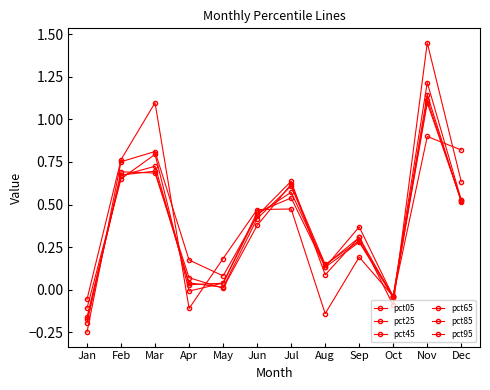

How many series are shown in this chart?

6